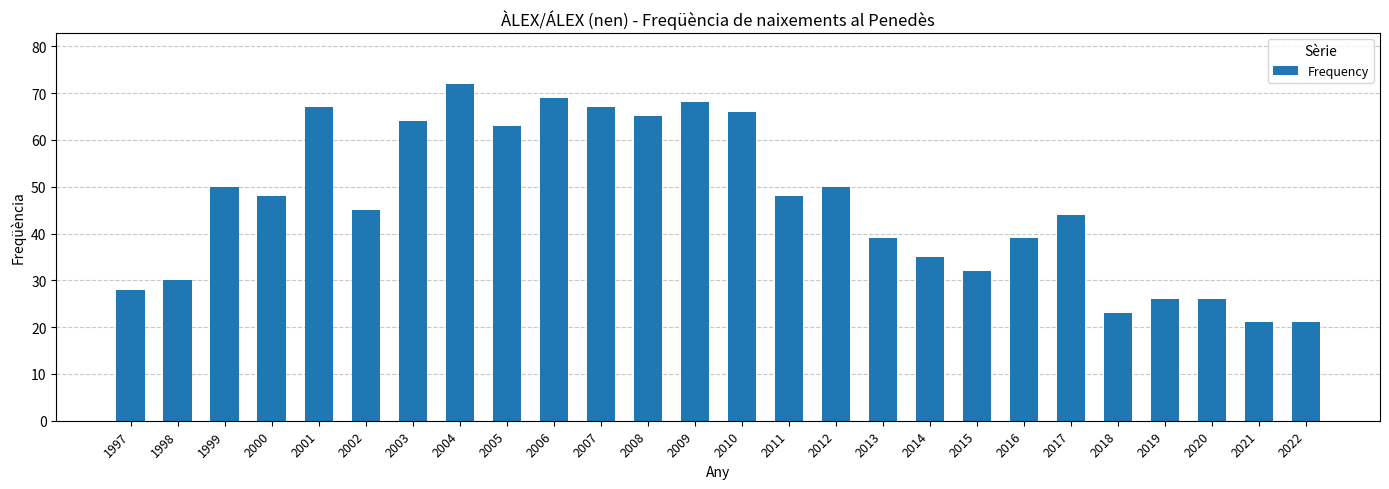

What is the difference between the values at 2008 and 2012?

15